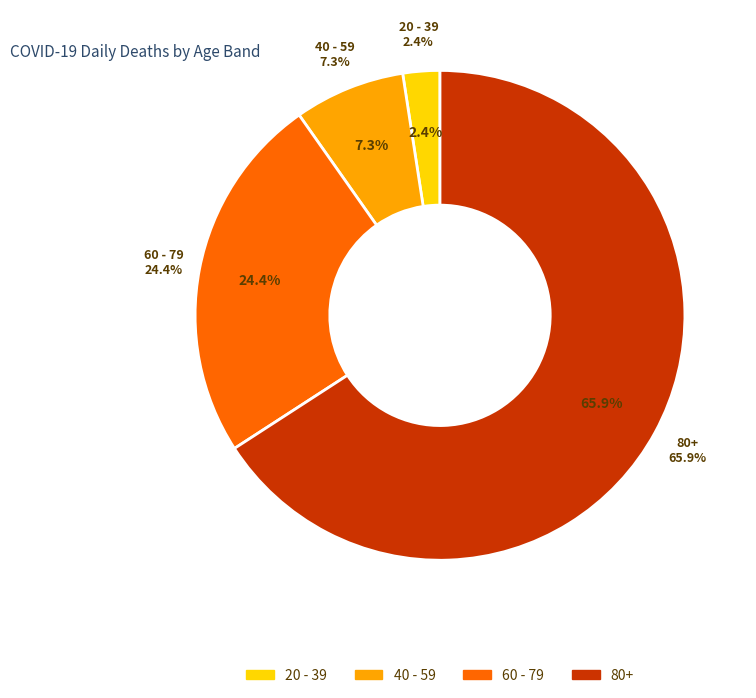

To the nearest percent, what is the combined percentage of 20 - 39 and 0 - 19?

2%